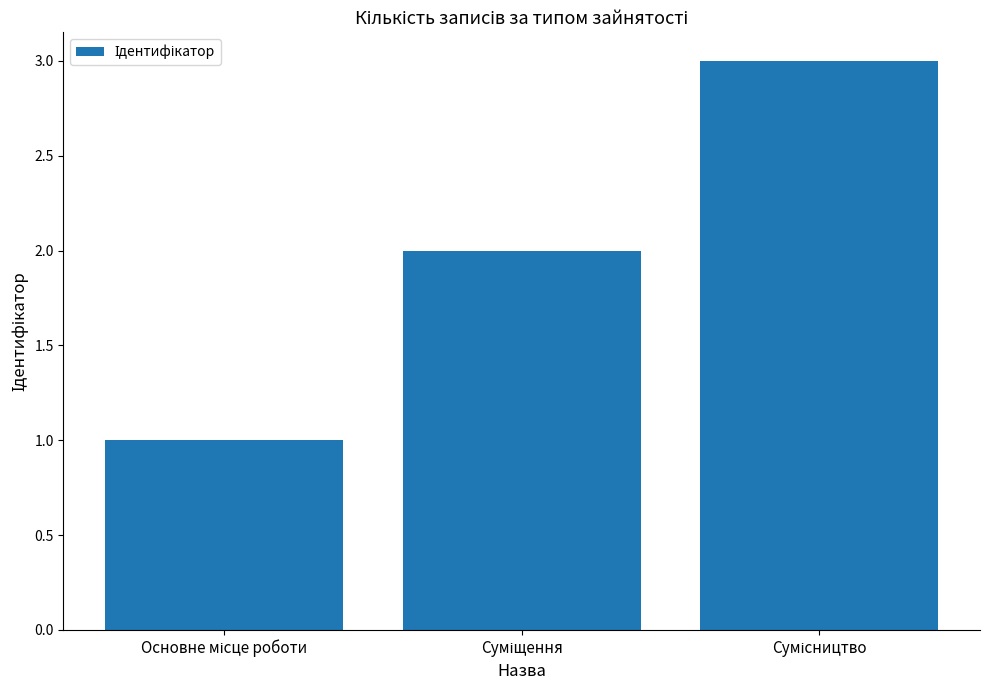

What is the minimum value shown in the chart?

1